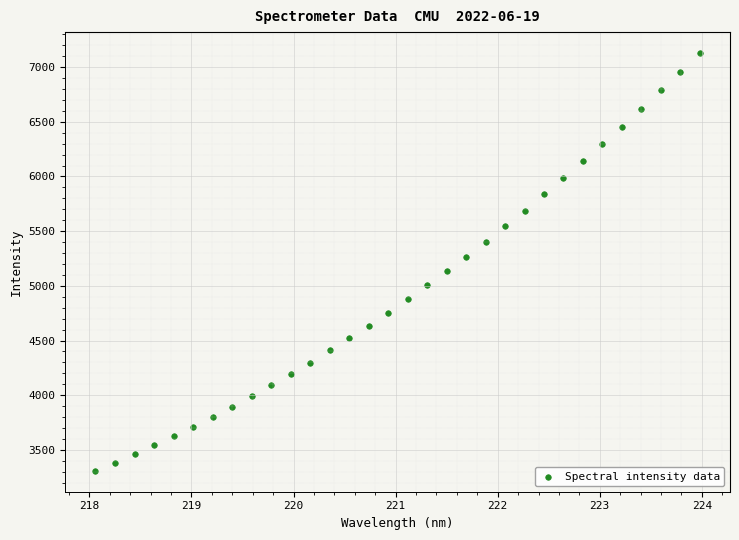

What Y value in the scatter plot is closest to 5218?

5260.7